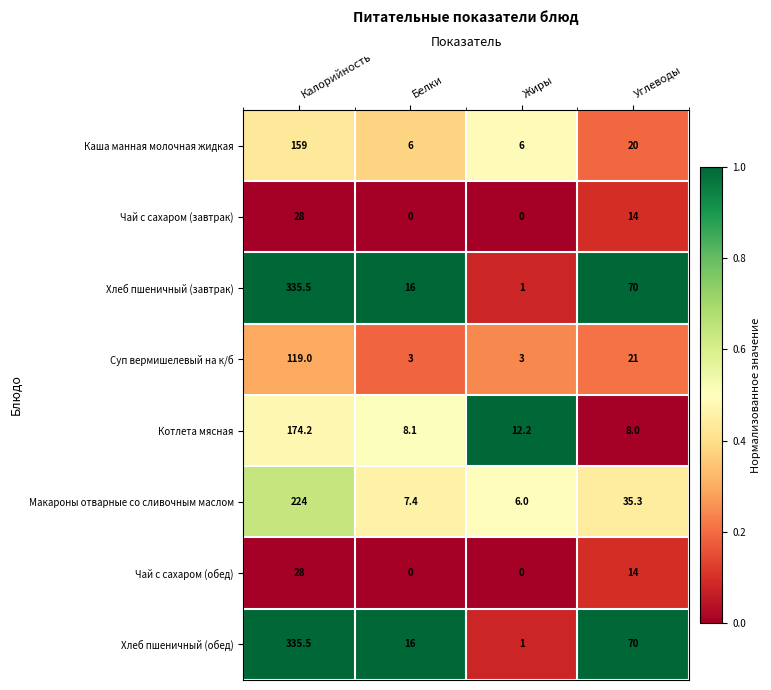

What is the approximate value of Суп вермишелевый на к/б at Белки?

3.0